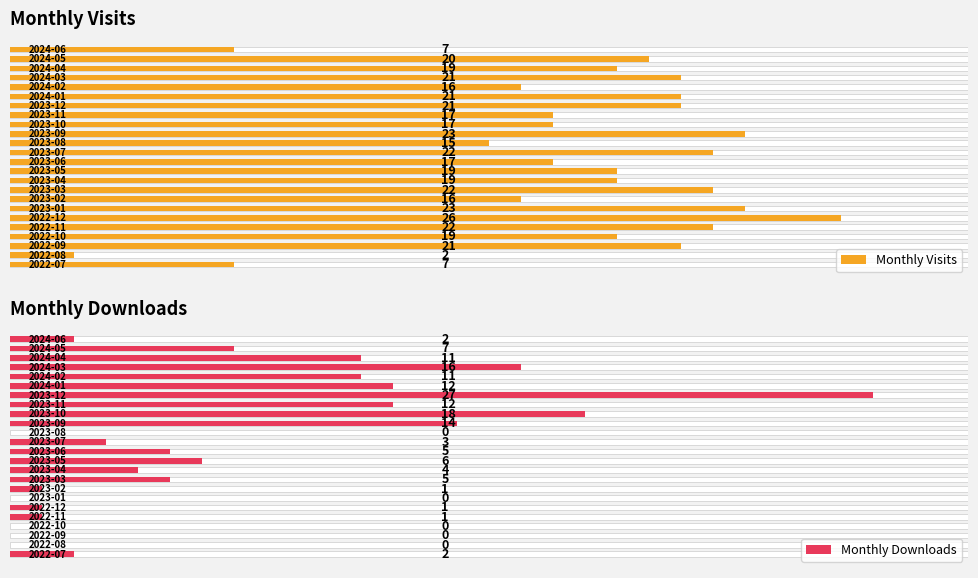

At 17, list the series in order from largest to smallest.

Monthly Downloads, Monthly Visits